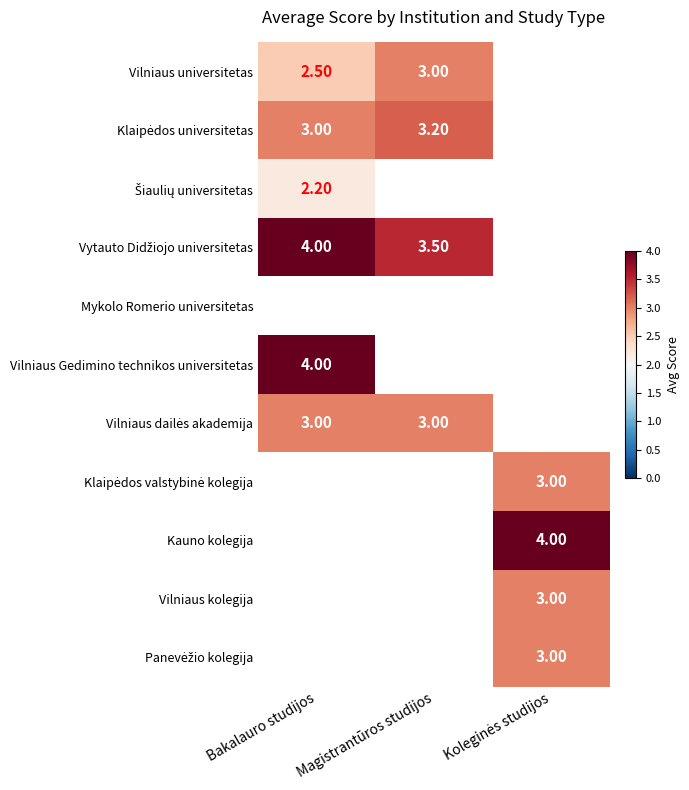

Rank the series by their maximum value, from highest to lowest.

Vytauto Didžiojo universitetas, Vilniaus Gedimino technikos universitetas, Kauno kolegija, Klaipėdos universitetas, Vilniaus universitetas, Vilniaus dailės akademija, Klaipėdos valstybinė kolegija, Vilniaus kolegija, Panevėžio kolegija, Šiaulių universitetas, Mykolo Romerio universitetas